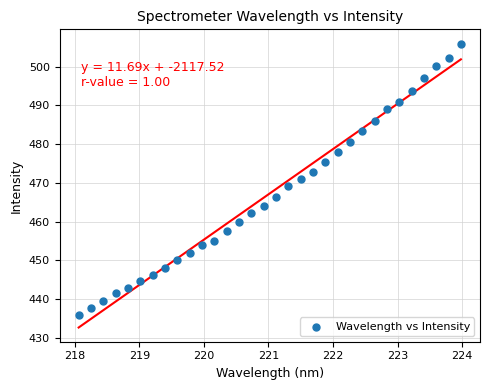

What is the range of Y values (max minus min)?

70.1